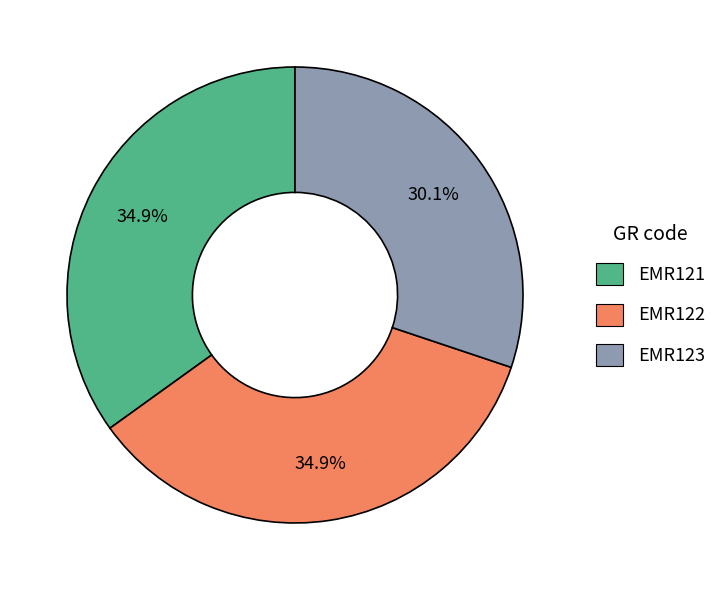

To the nearest percent, what portion does EMR121 represent?

35%